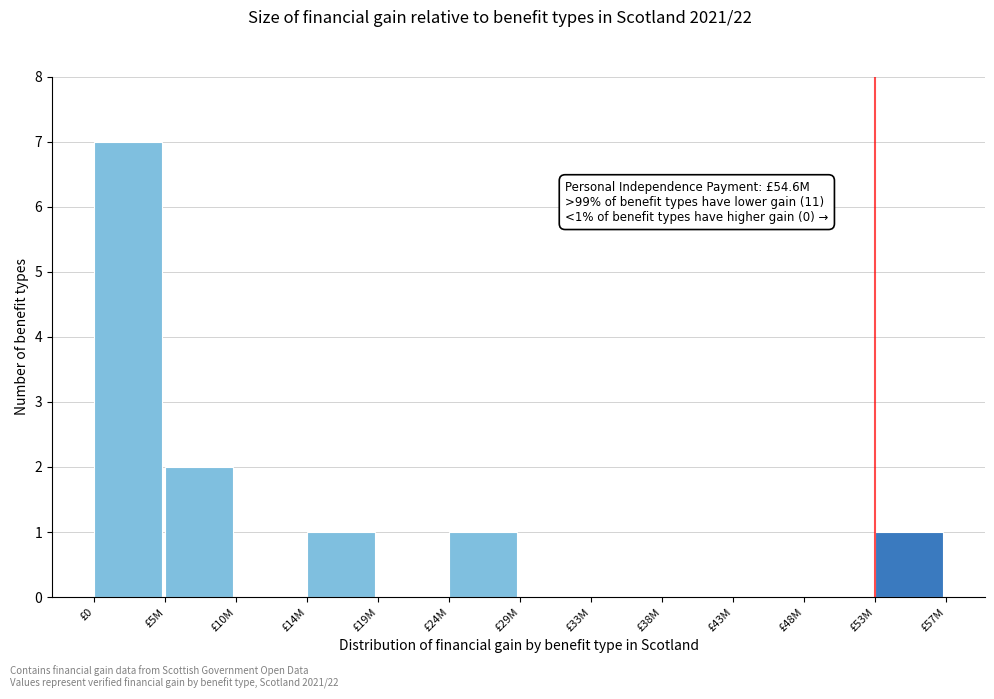

Reading right to left, list all the values displayed in this chart.

£53M=1	£48M=0	£43M=0	£38M=0	£33M=0	£29M=0	£24M=1	£19M=0	£14M=1	£10M=0	£5M=2	£0=7